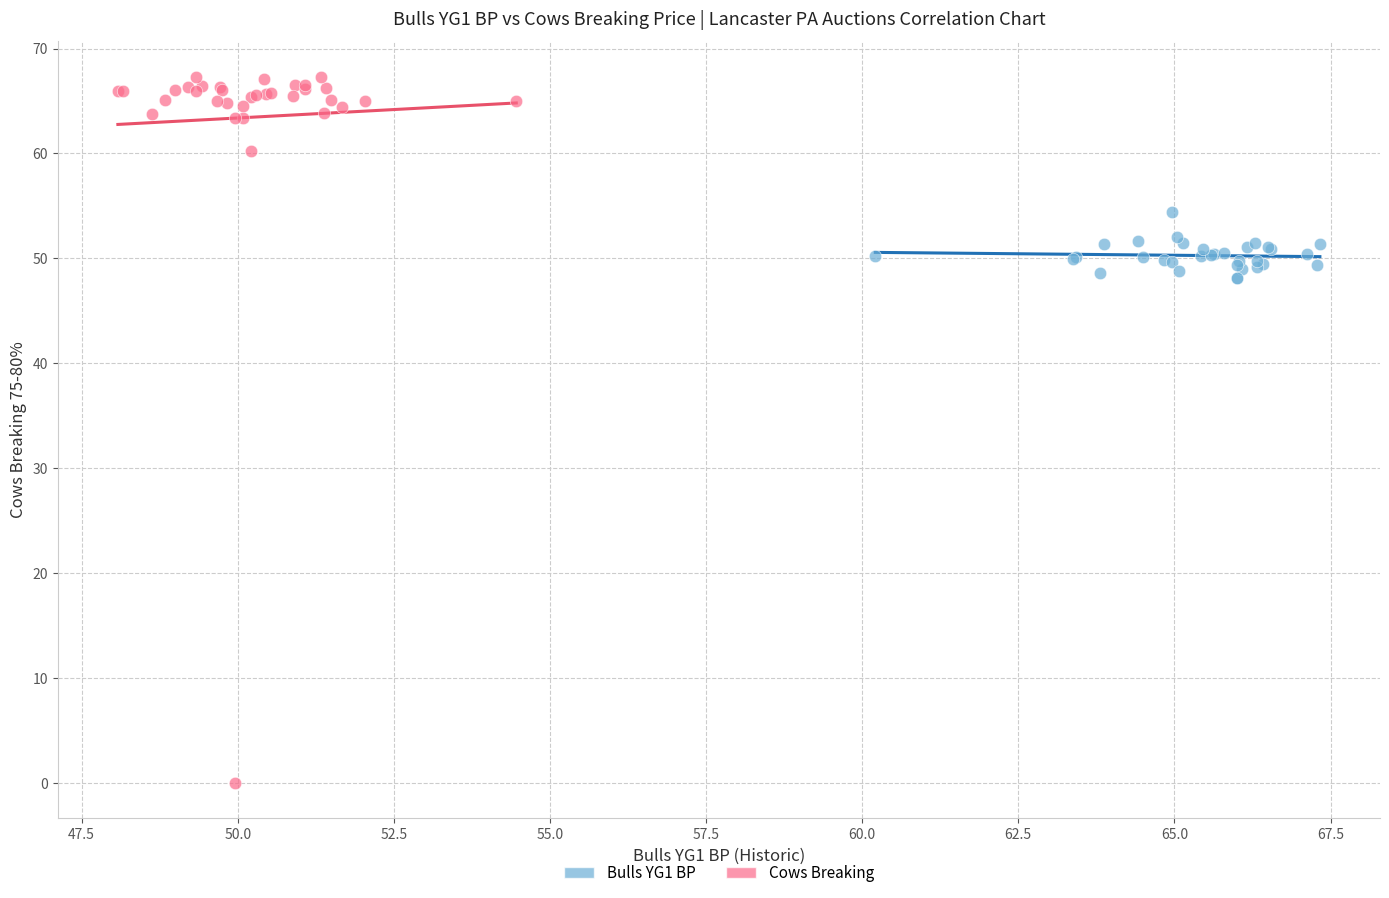

Which series has the widest spread of Y values?

Cows Breaking